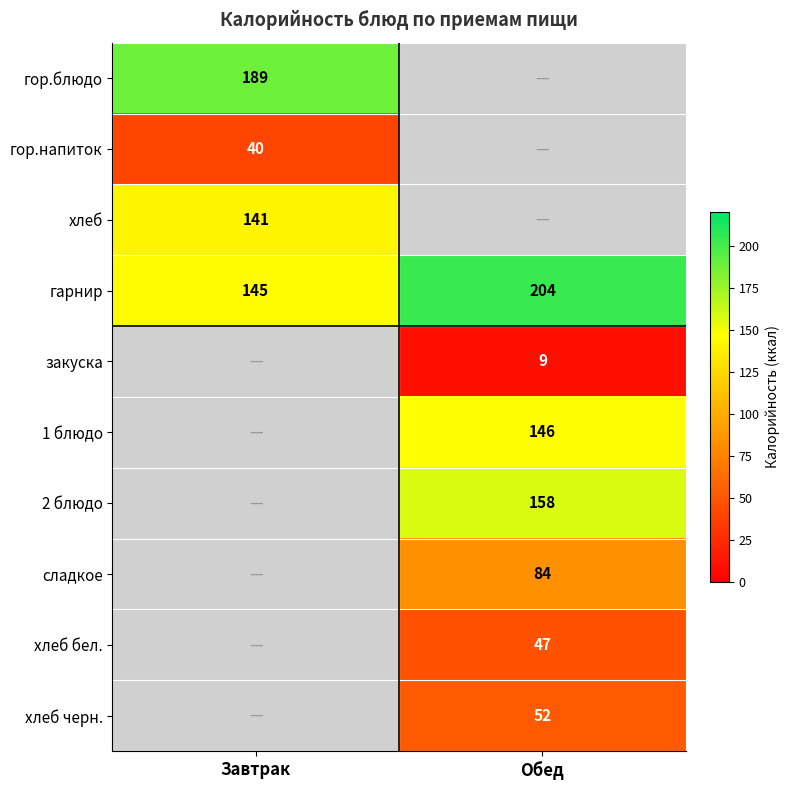

The гарнир series shows 204 at Обед. True or false?

True